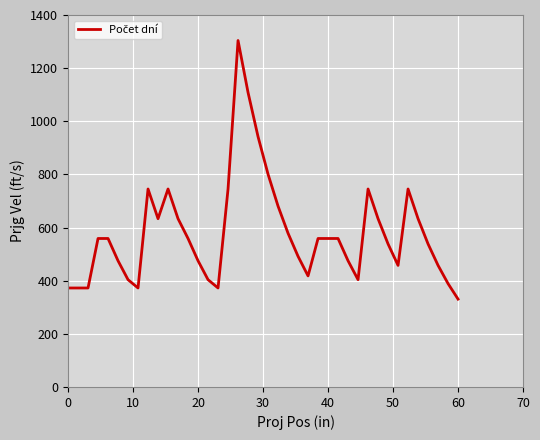

What is the maximum value shown in the chart?

1304.0